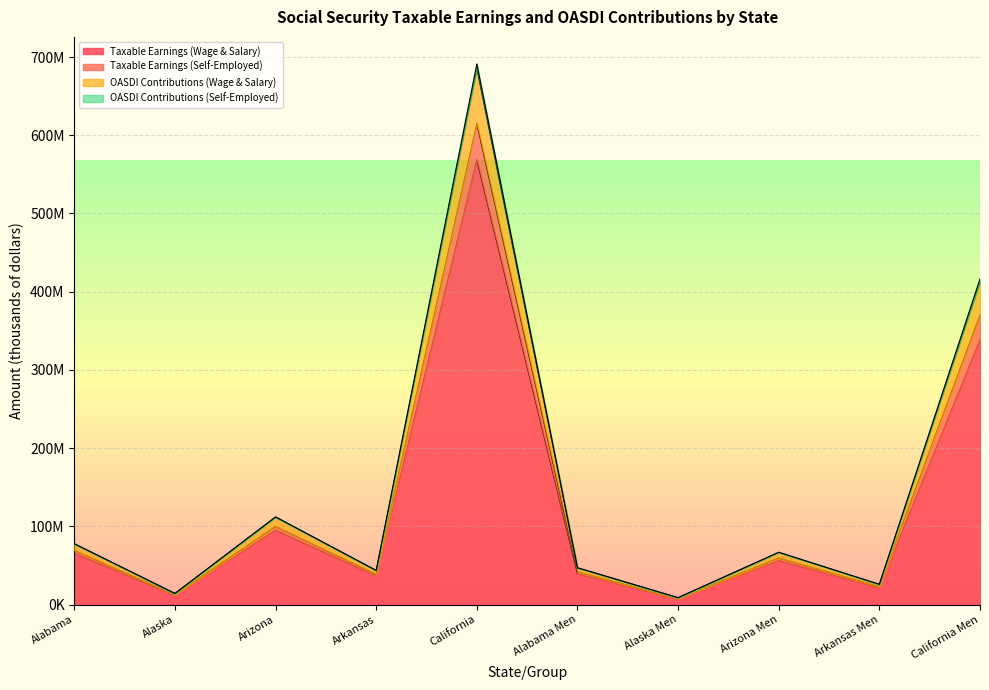

What are all the series names shown in the legend?

Taxable Earnings (Wage & Salary), Taxable Earnings (Self-Employed), OASDI Contributions (Wage & Salary), OASDI Contributions (Self-Employed)